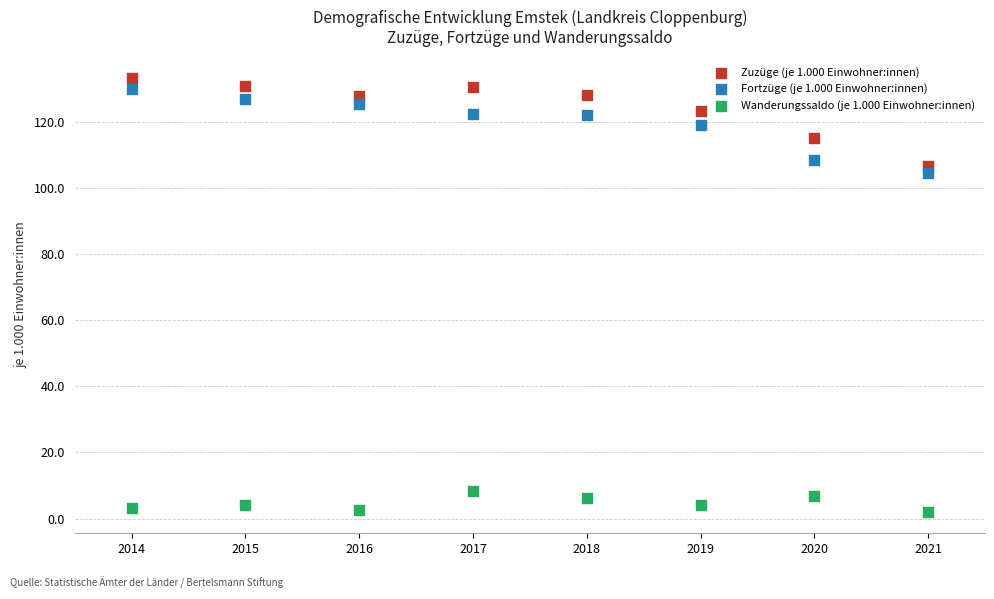

Across all data points, what is the range of X values (max minus min)?

7.0